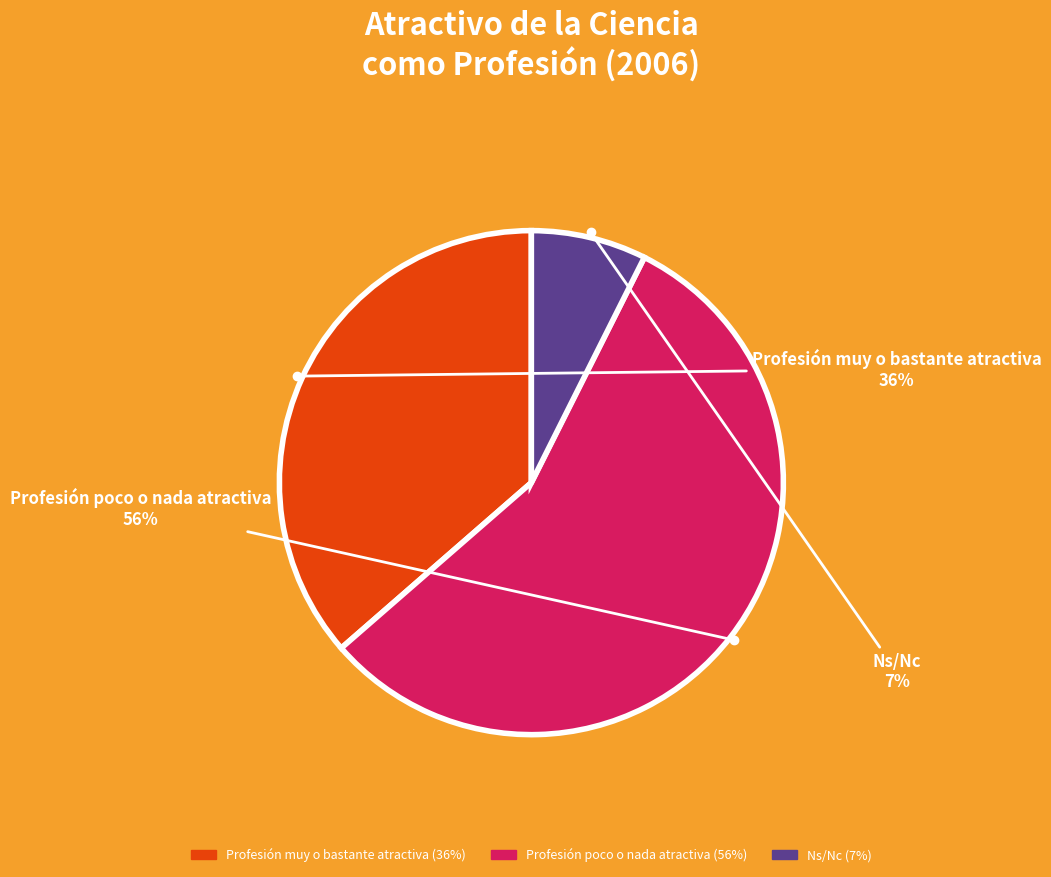

Rank the categories by value from highest to lowest.

Profesión poco o nada atractiva, Profesión muy o bastante atractiva, Ns/Nc